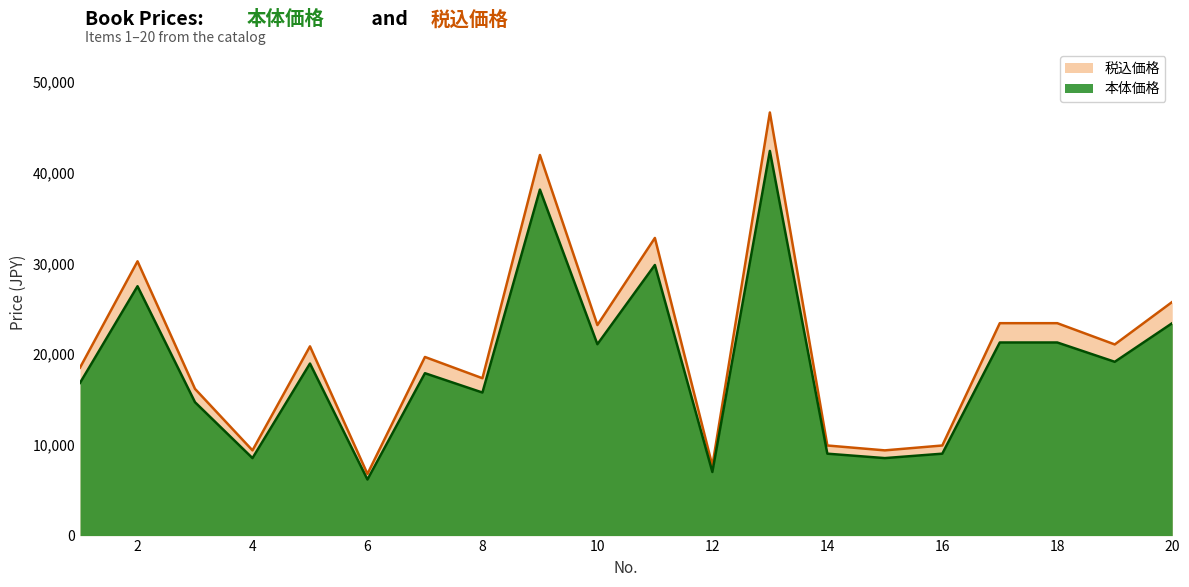

Which series has the widest spread of values?

税込価格